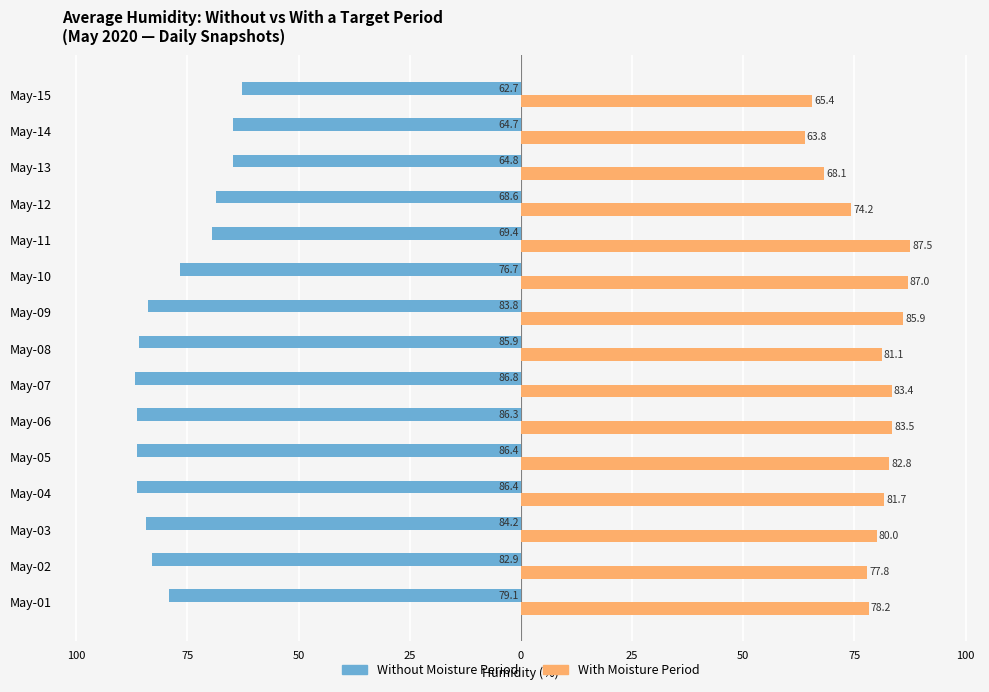

Reading left to right, transcribe all the data shown in this chart.

Without Mortgage: -79.1	-82.9	-84.2	-86.4	-86.4	-86.3	-86.8	-85.9	-83.8	-76.7	-69.4	-68.6	-64.8	-64.7	-62.7
With Mortgage: 78.2	77.8	80.0	81.7	82.8	83.5	83.4	81.1	85.9	87.0	87.5	74.2	68.1	63.8	65.4